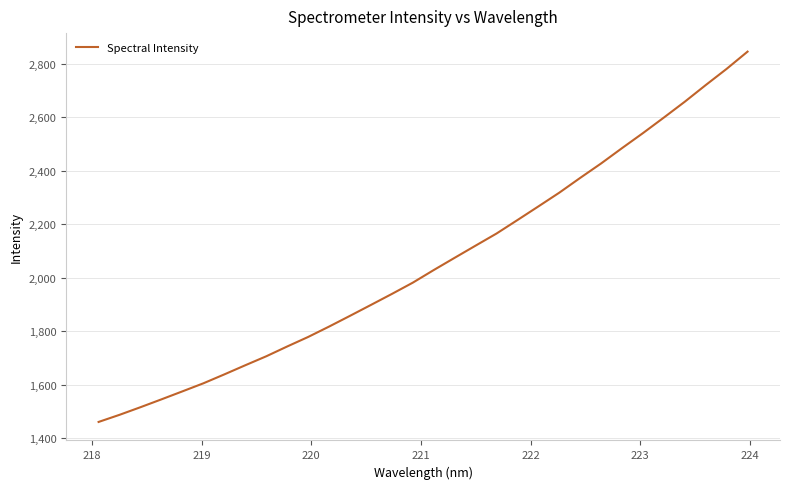

What is the difference between the maximum and minimum values?

1386.2